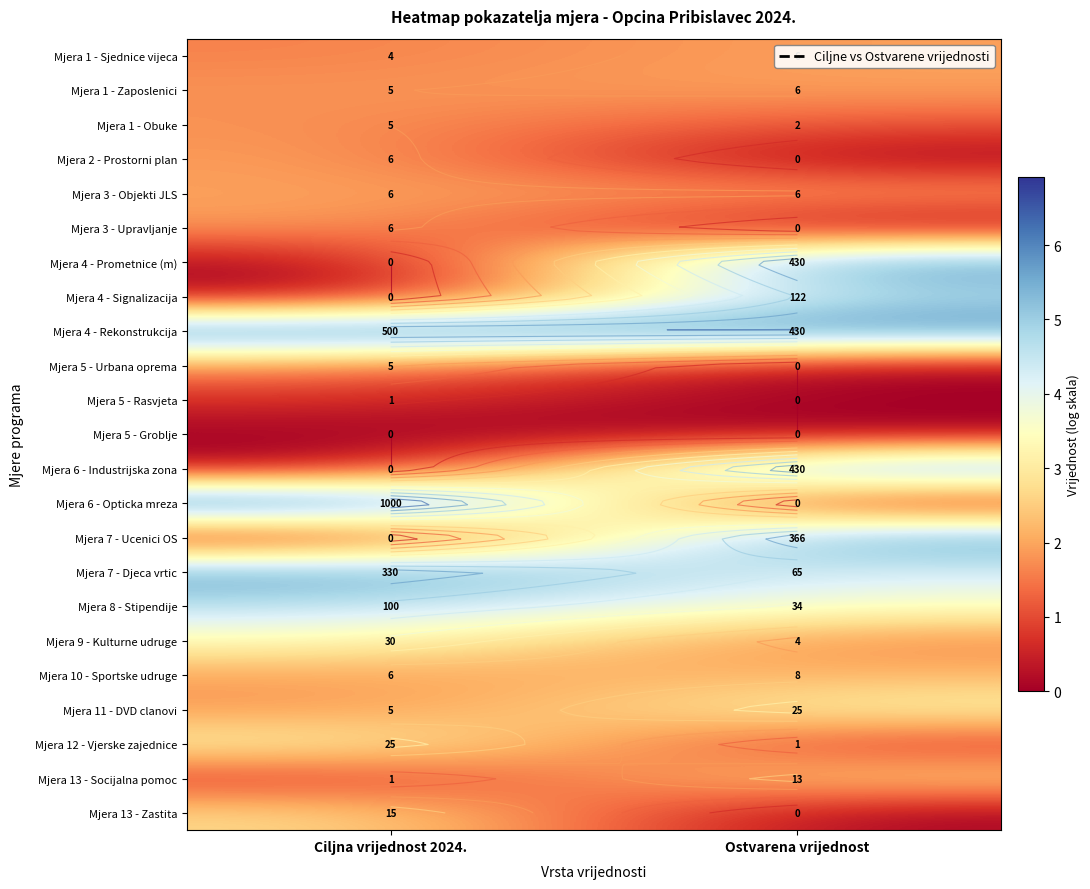

Count the Mjera 6 - Opticka mreza values in the range 0 to 6.

1